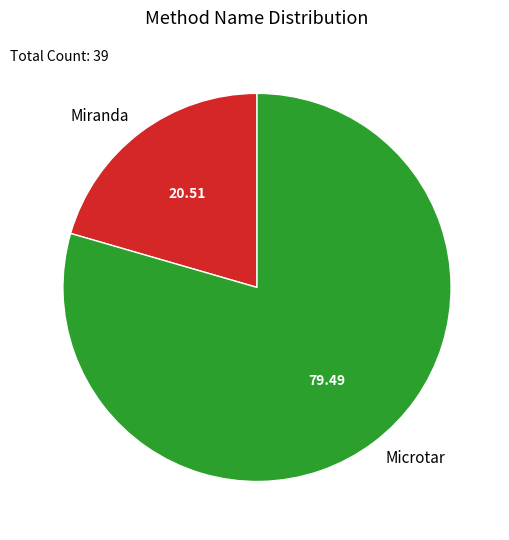

How many slices are in this pie chart?

2